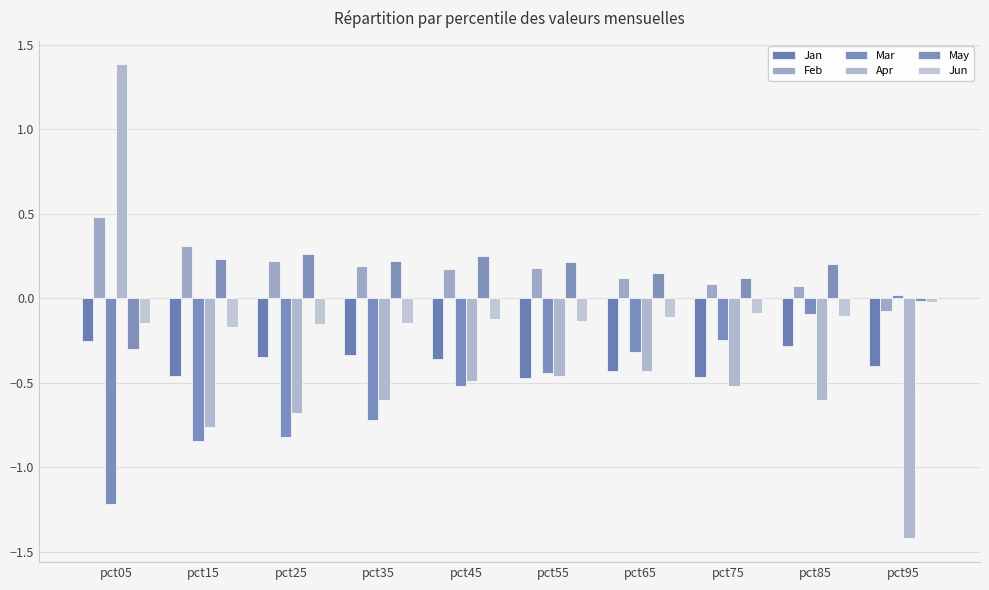

What is the sum of the Mar values at pct35 and pct65?

-1.0